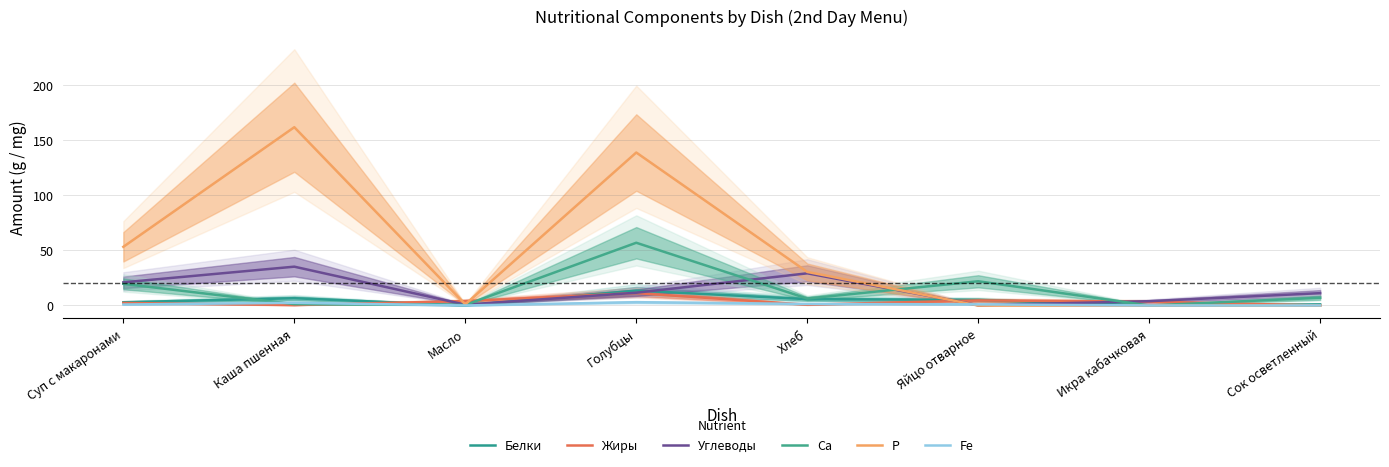

What is the difference between the maximum and minimum values in the P series?

162.0